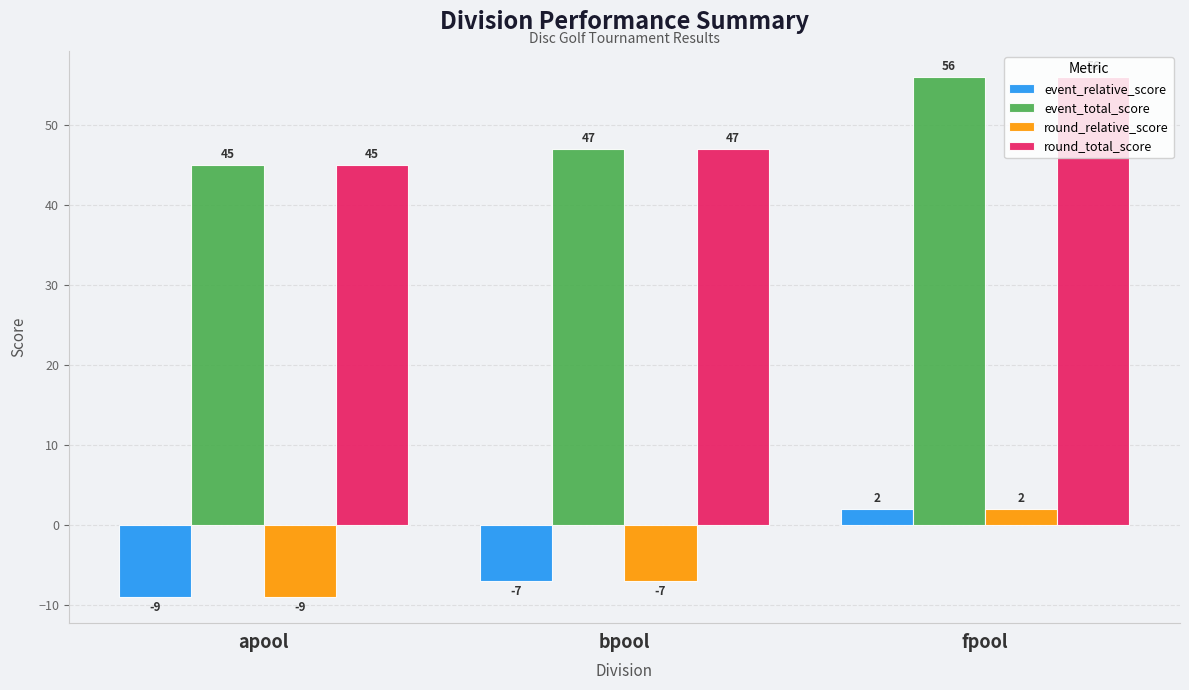

Reading right to left, transcribe all the data shown in this chart.

event_relative_score: fpool=2	bpool=-7	apool=-9
event_total_score: fpool=56	bpool=47	apool=45
round_relative_score: fpool=2	bpool=-7	apool=-9
round_total_score: fpool=56	bpool=47	apool=45